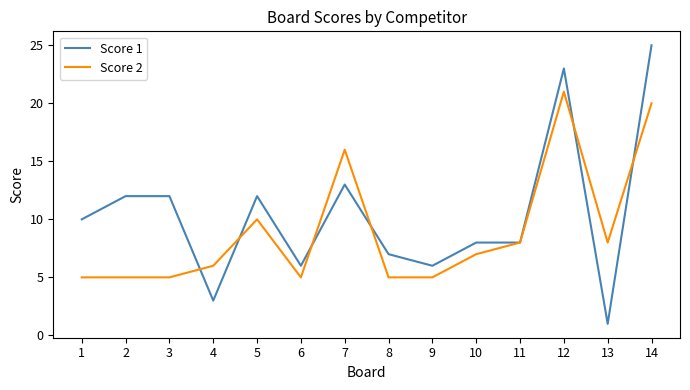

What is the minimum value shown in the chart?

1